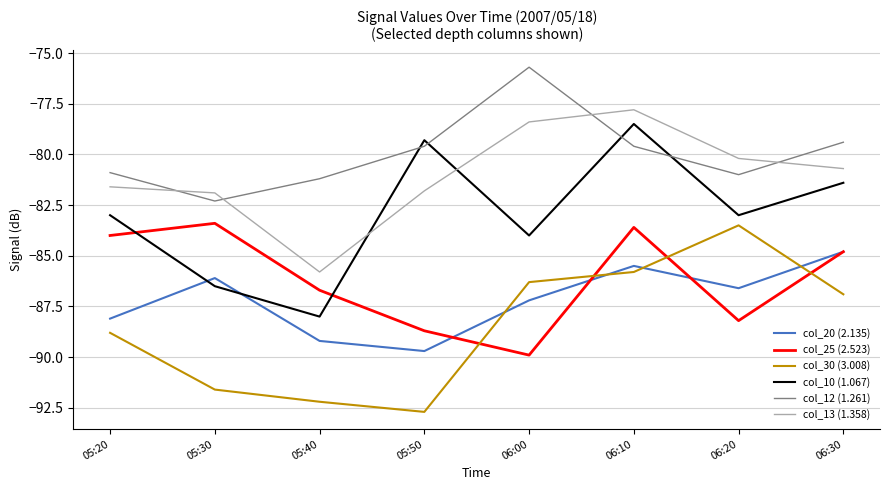

Where does the col_12 (1.261) series first go above -79?

06:00